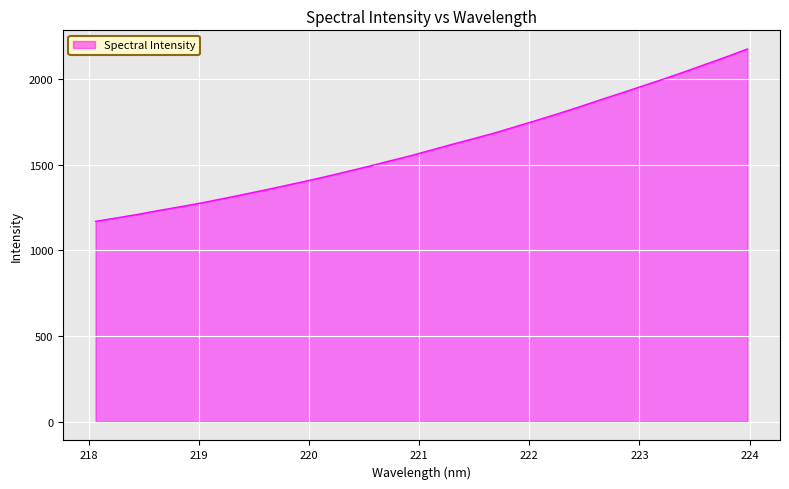

What is the greatest value displayed?

2174.2